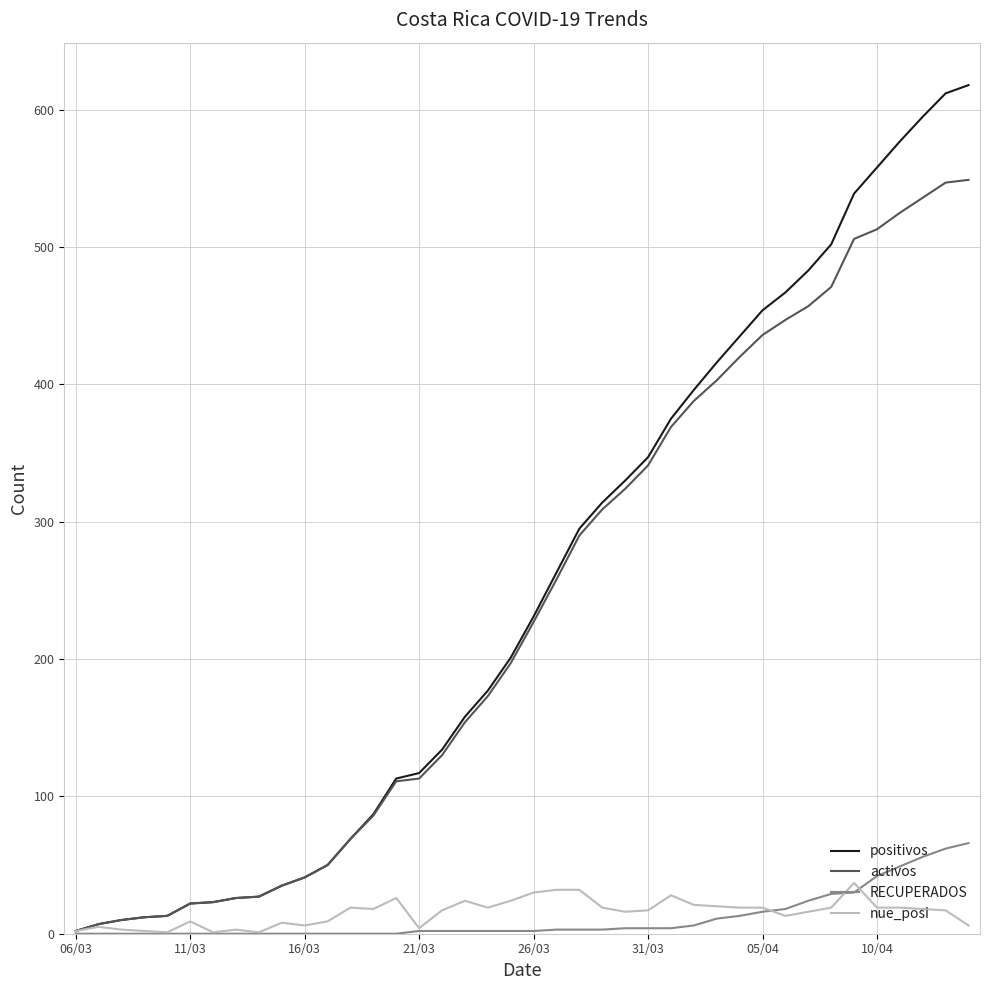

What is the maximum value for positivos?

618